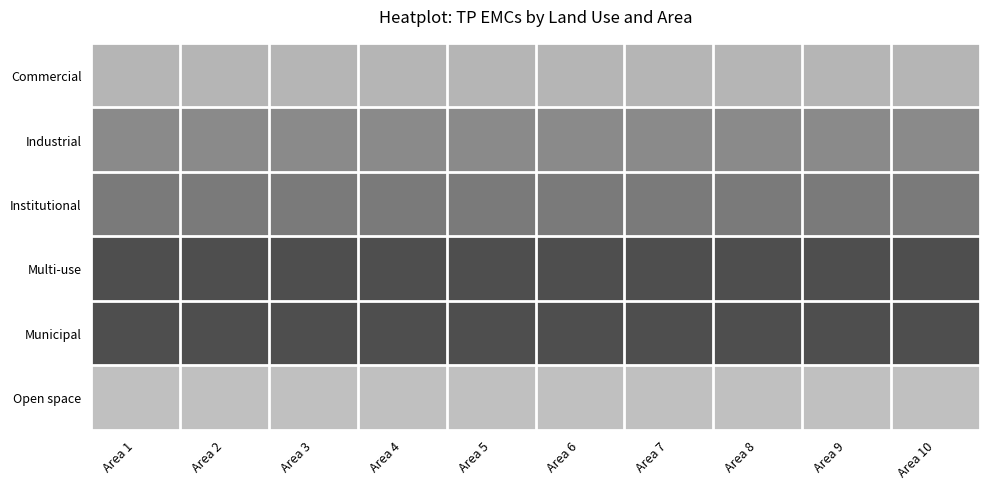

Between Area 8 and Area 4, which is larger?

Area 8